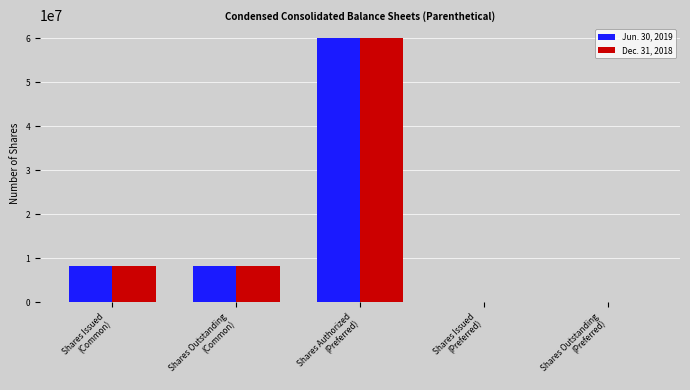

What is the maximum value shown in the chart?

60000000